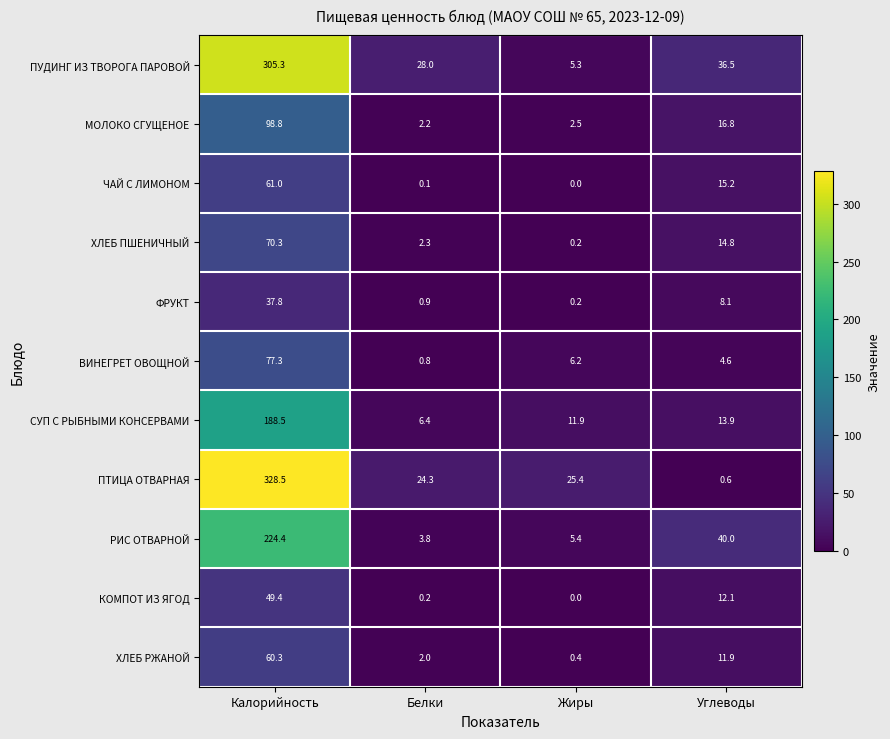

What is the difference between the second highest and second lowest values in the РИС ОТВАРНОЙ series?

34.6